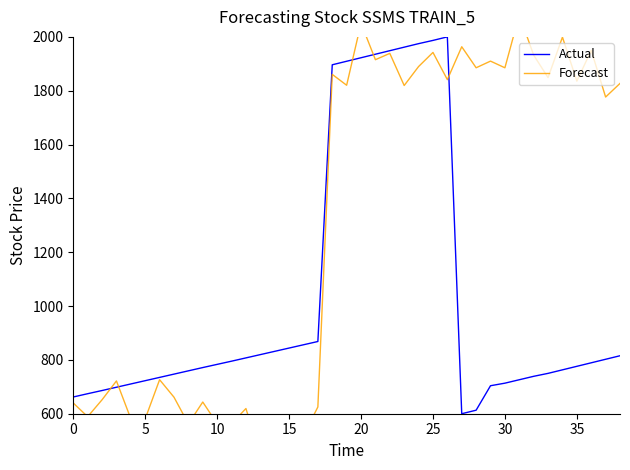

What are all the series names shown in the legend?

Actual, Forecast